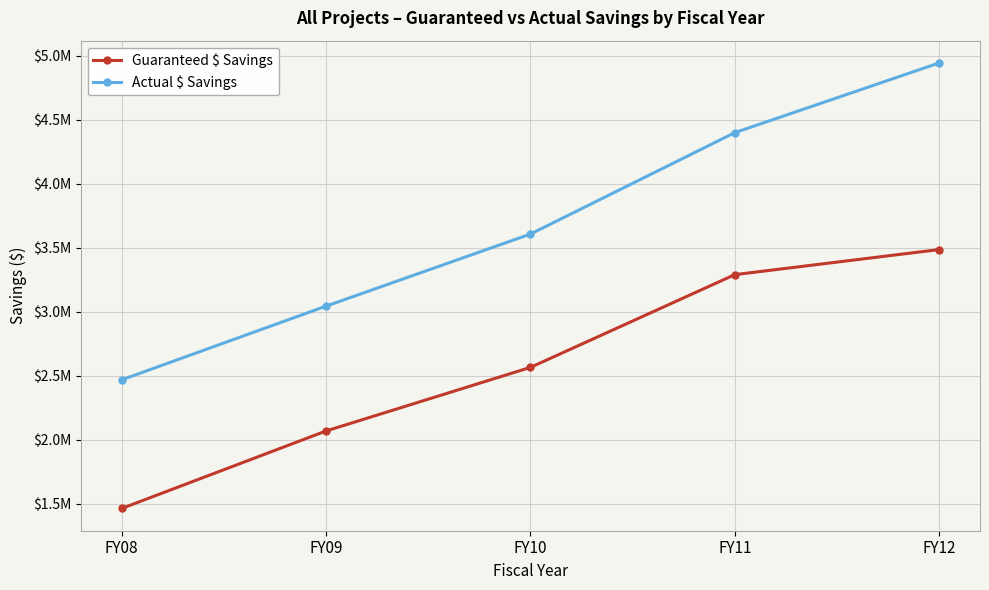

True or false: Guaranteed $ Savings and Actual $ Savings intersect in this chart.

False